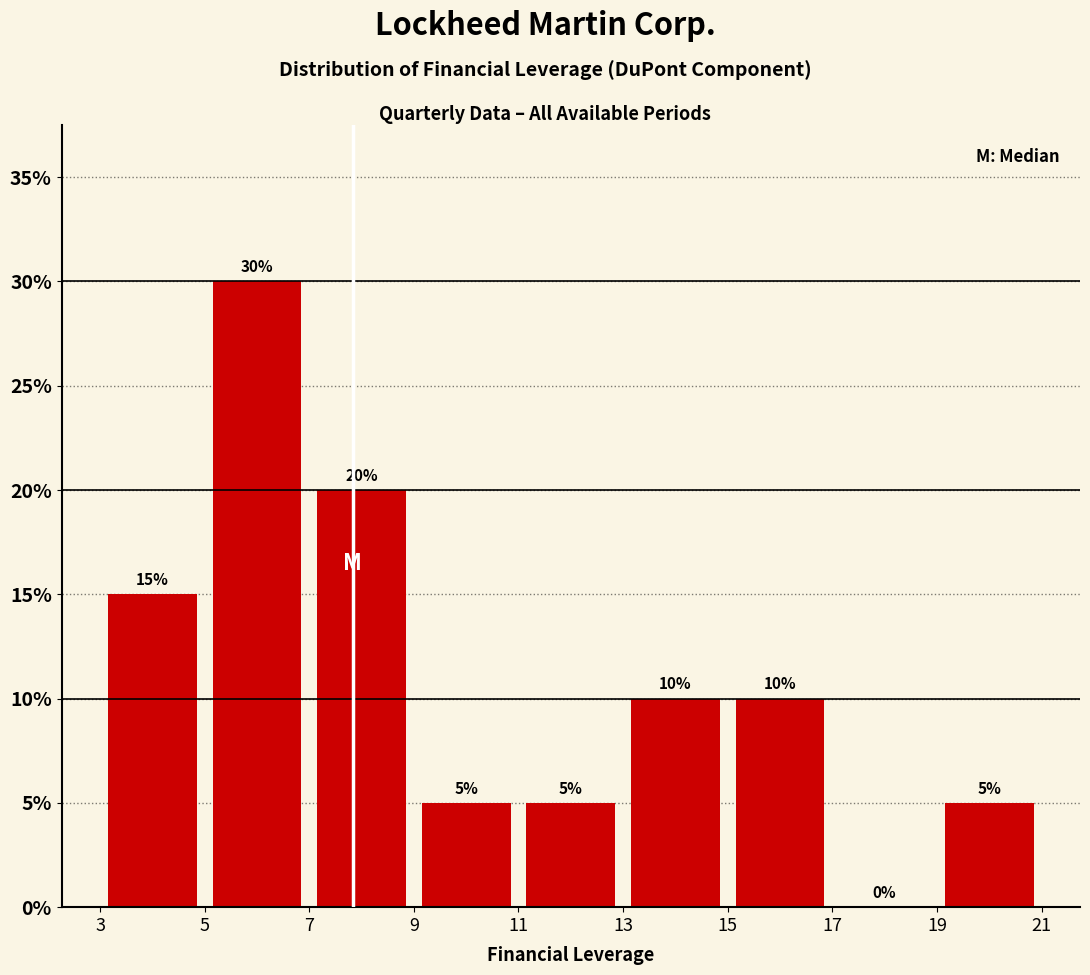

What is the height of the bar covering 15 to 17 on the x-axis?

10